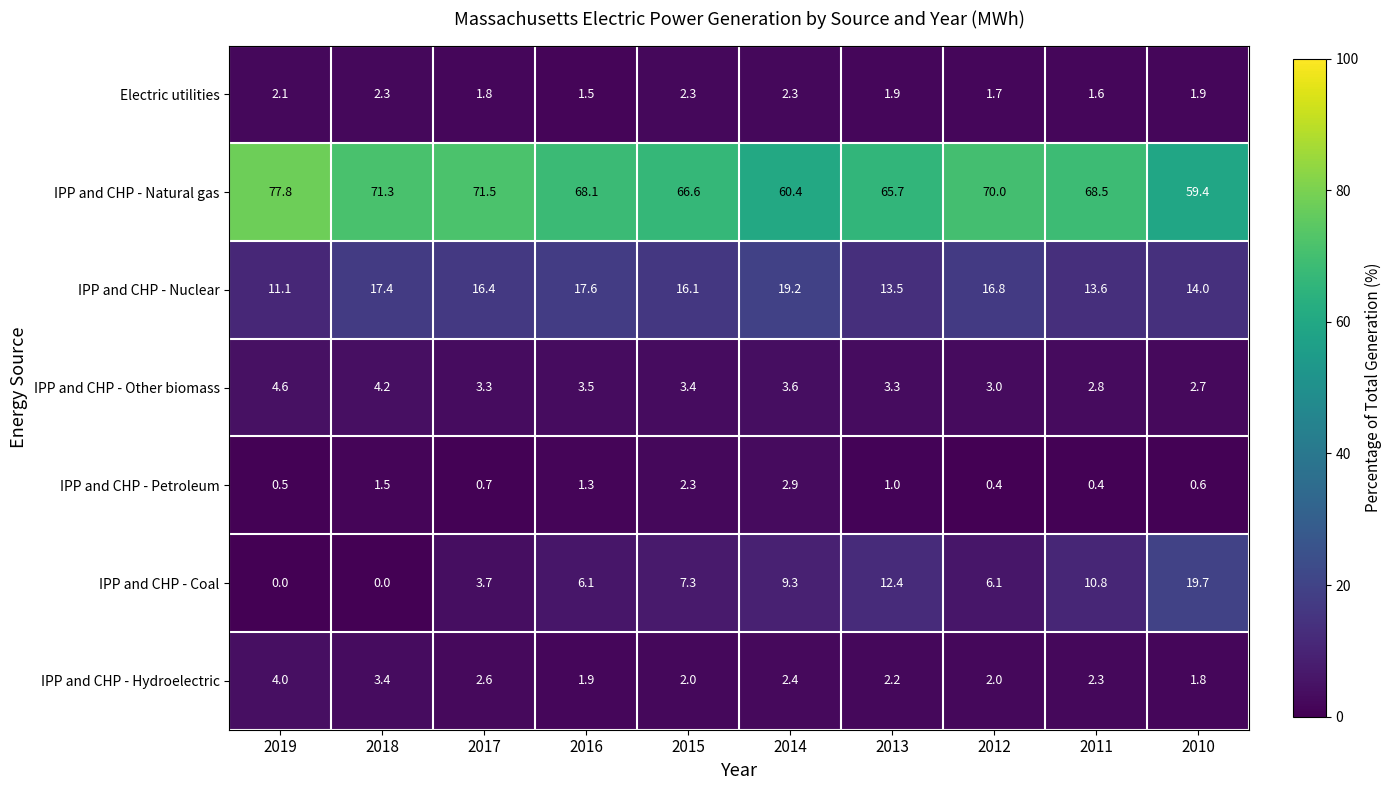

How many values in the IPP and CHP - Hydroelectric series are below 2?

2